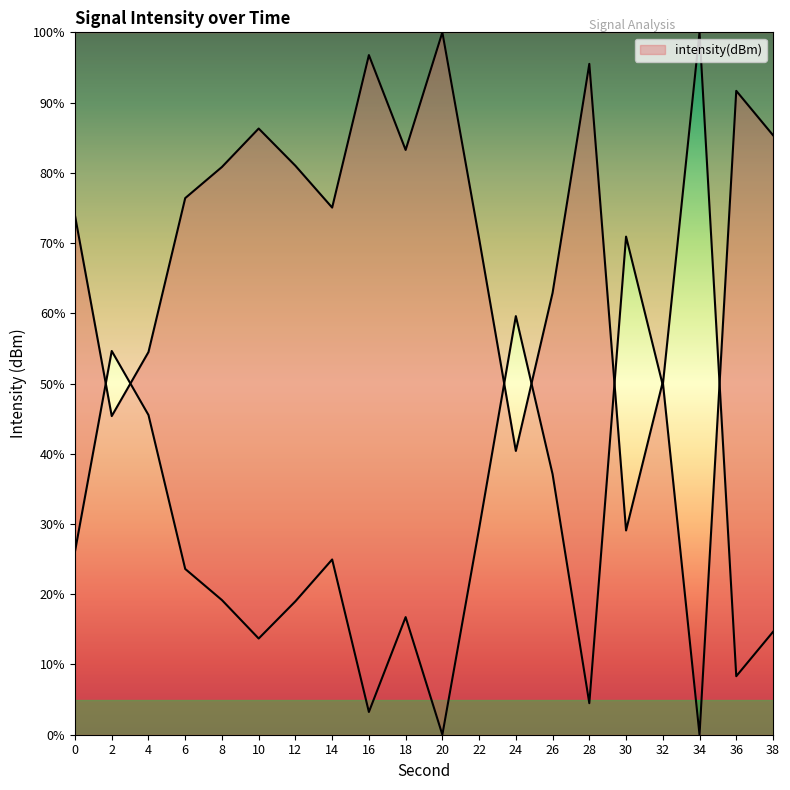

How many distinct data groups are displayed?

1